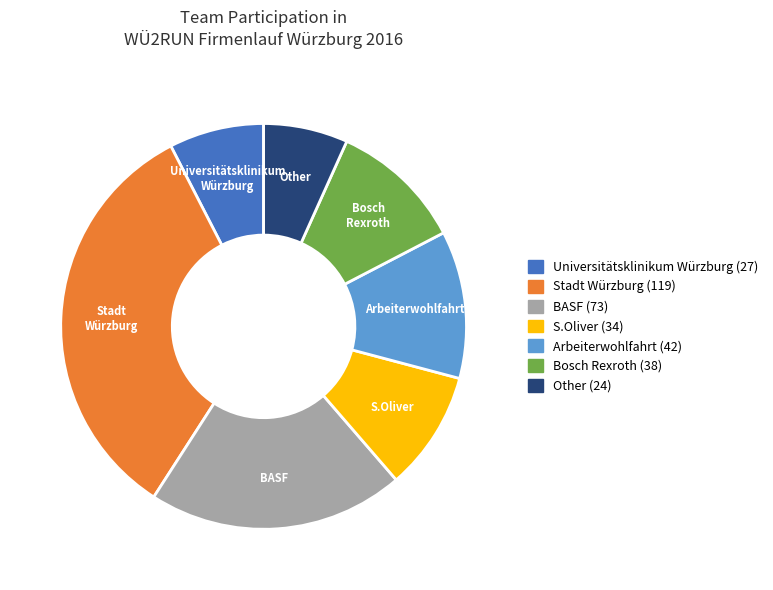

True or false: BASF accounts for 20% of the total.

True